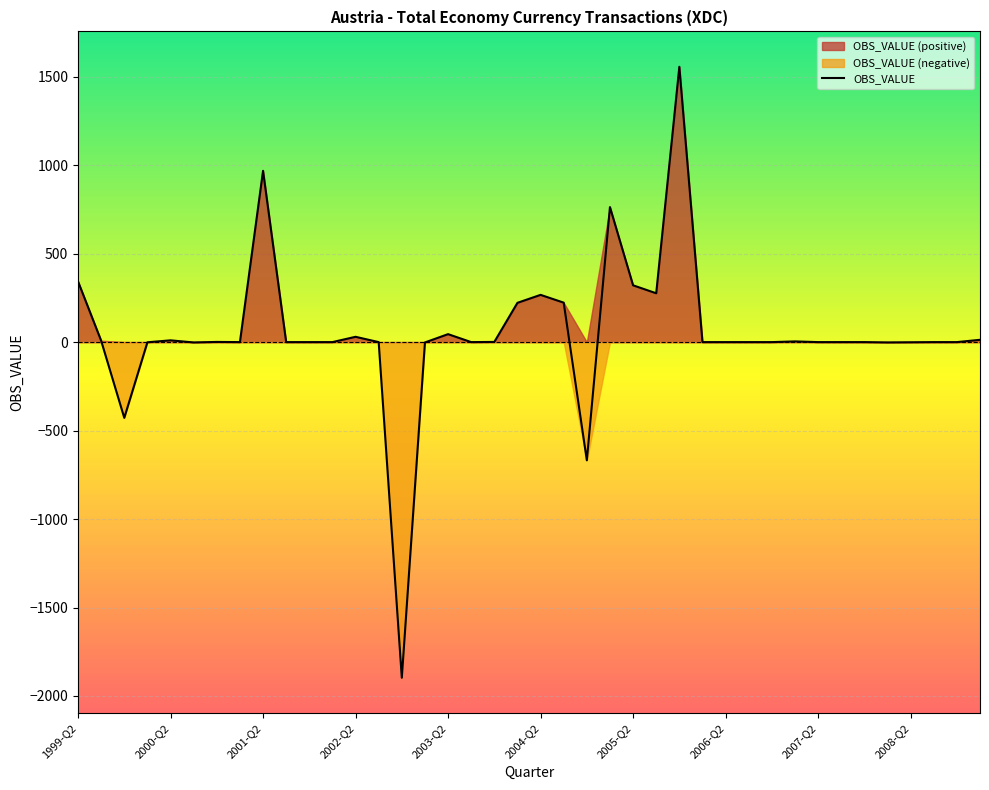

What is the maximum value for OBS_VALUE?

1556